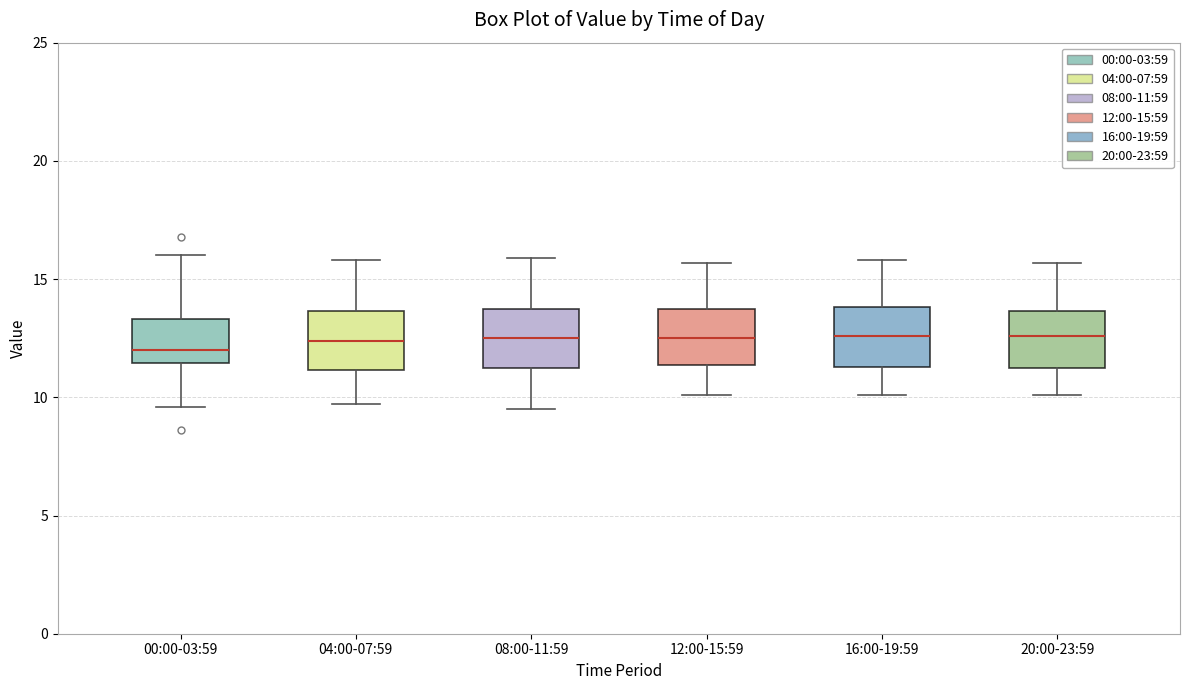

Where is the upper edge of the box for 16:00-19:59 on the y-axis? The values are not printed on the chart, so give them approximately, as read against the axis.

14.0